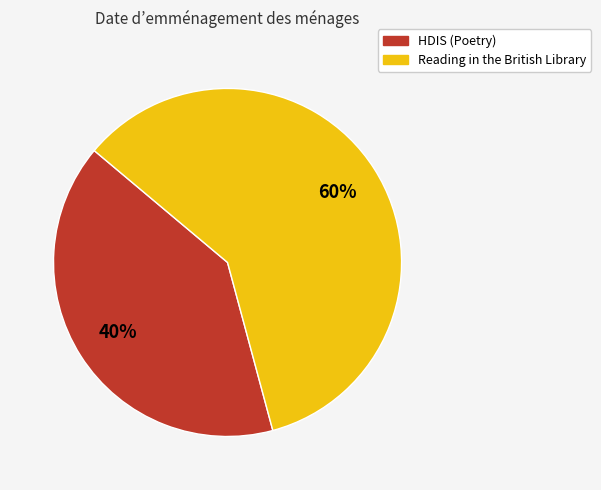

Is the sum of HDIS (Poetry) and Reading in the British Library greater than half?

Yes